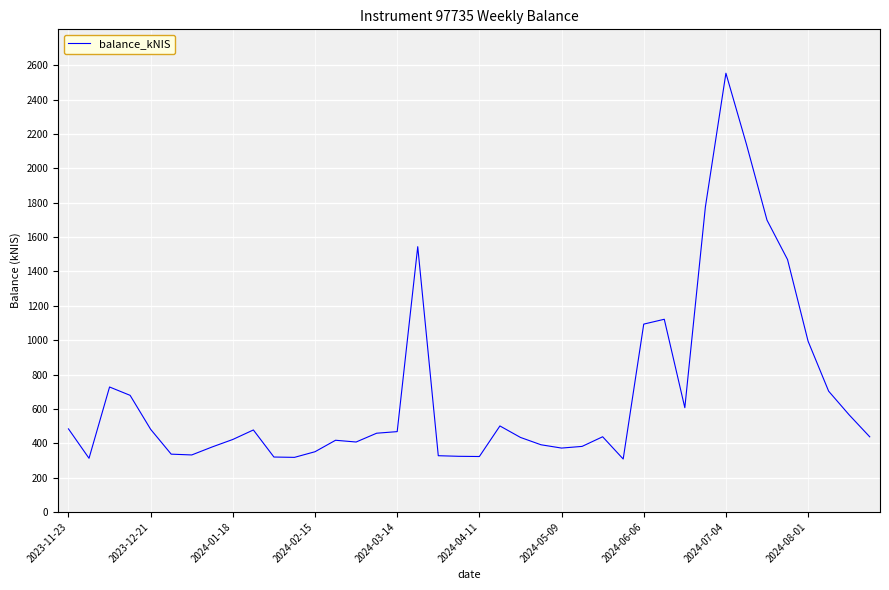

What is the difference between the maximum and minimum values?

2246.2